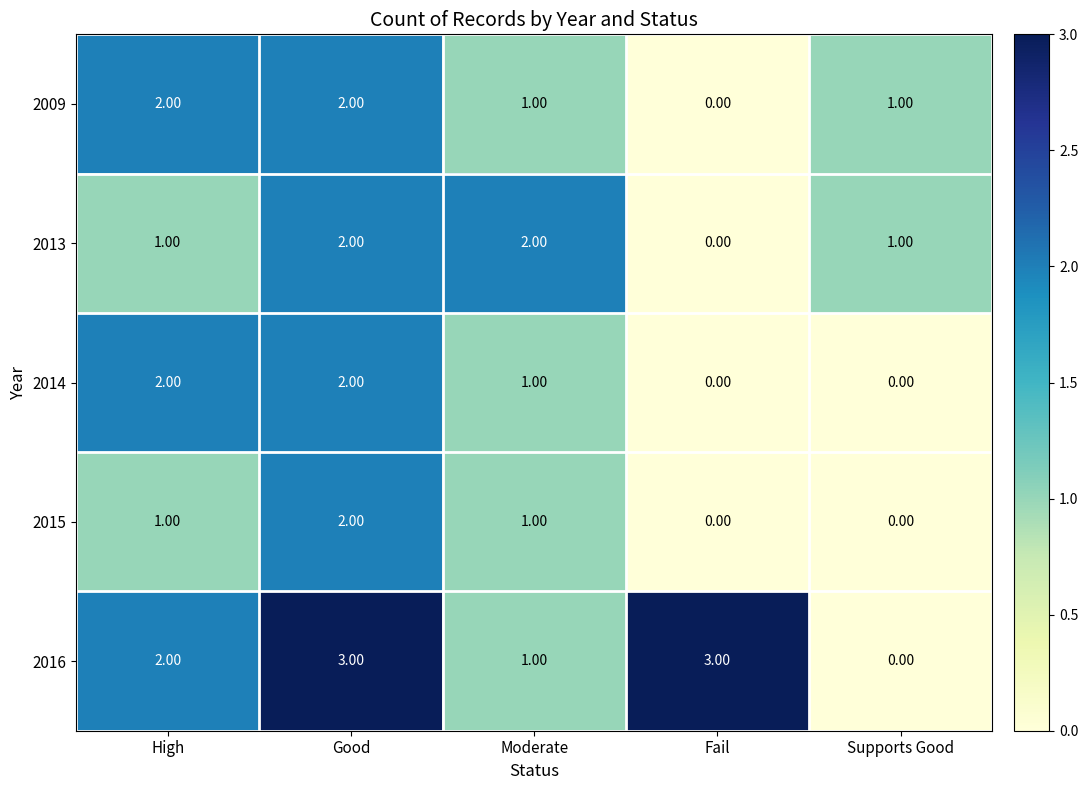

What is the difference between the highest and lowest values at Fail?

3